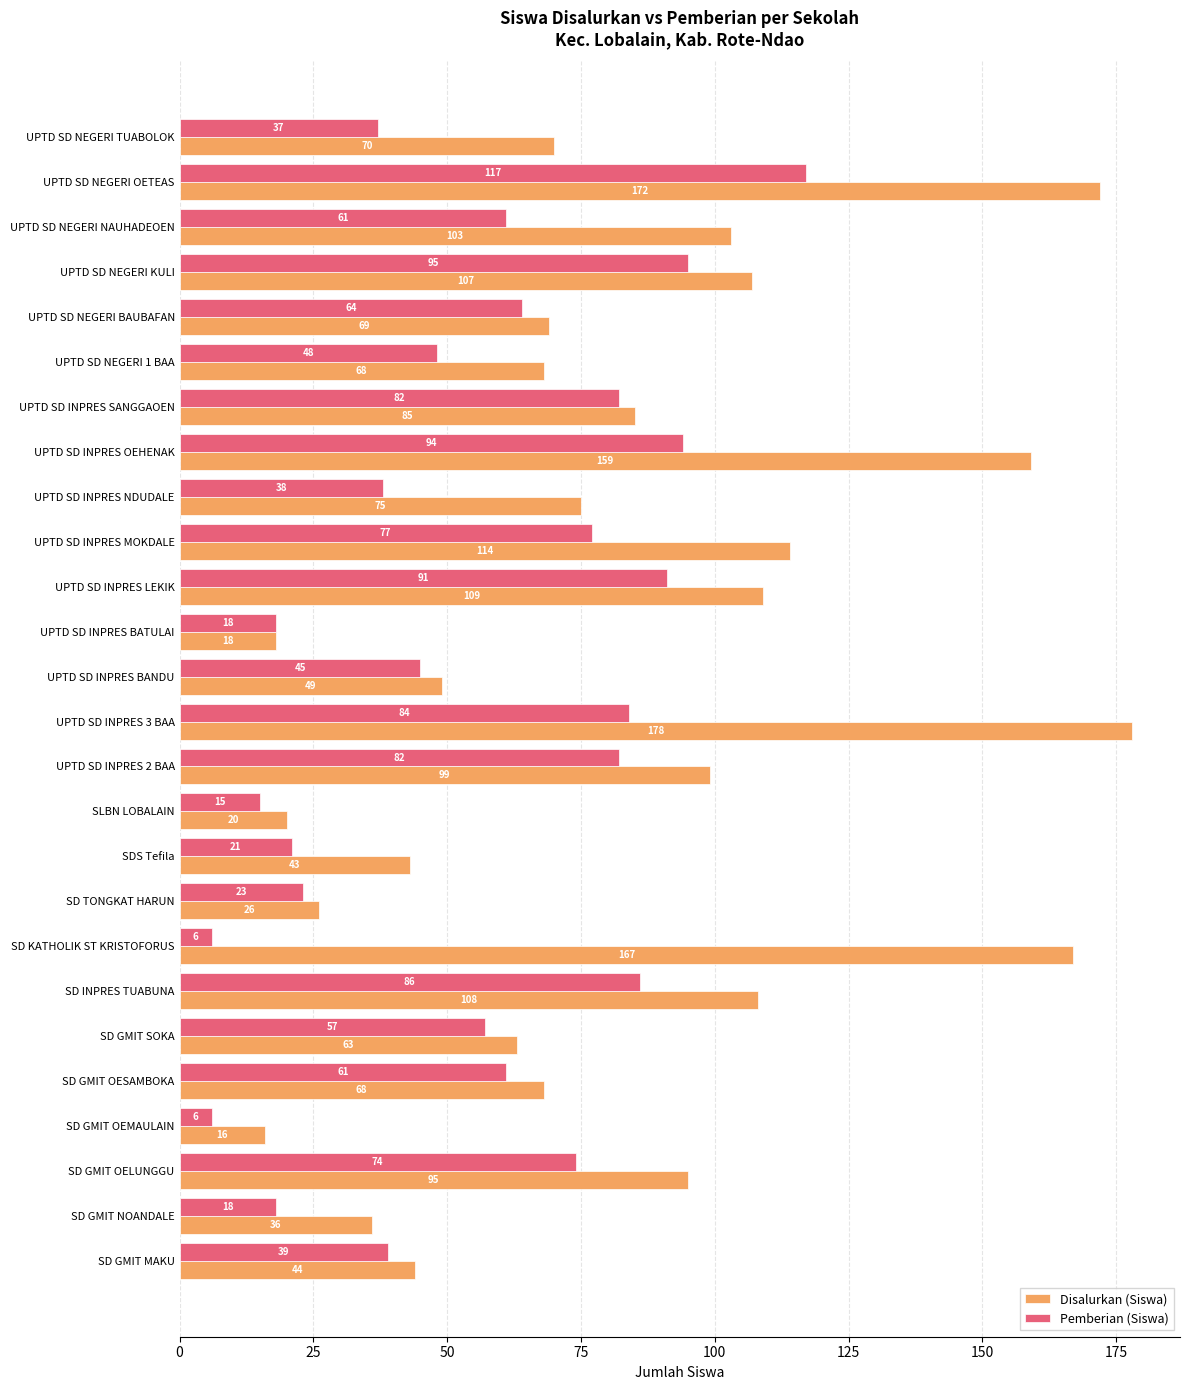

The Disalurkan (Siswa) series shows 109 at UPTD SD INPRES LEKIK. True or false?

True